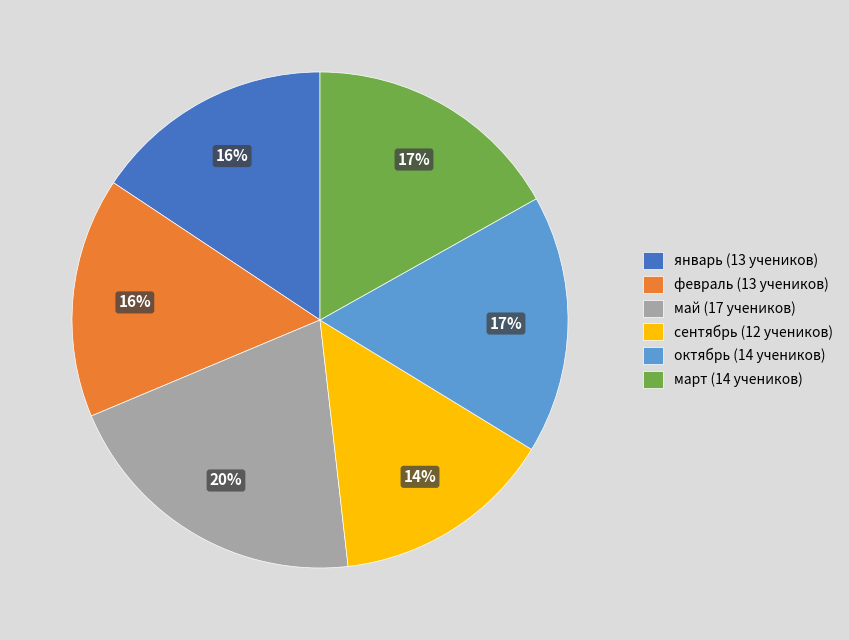

Does январь represent more than half of the total?

No